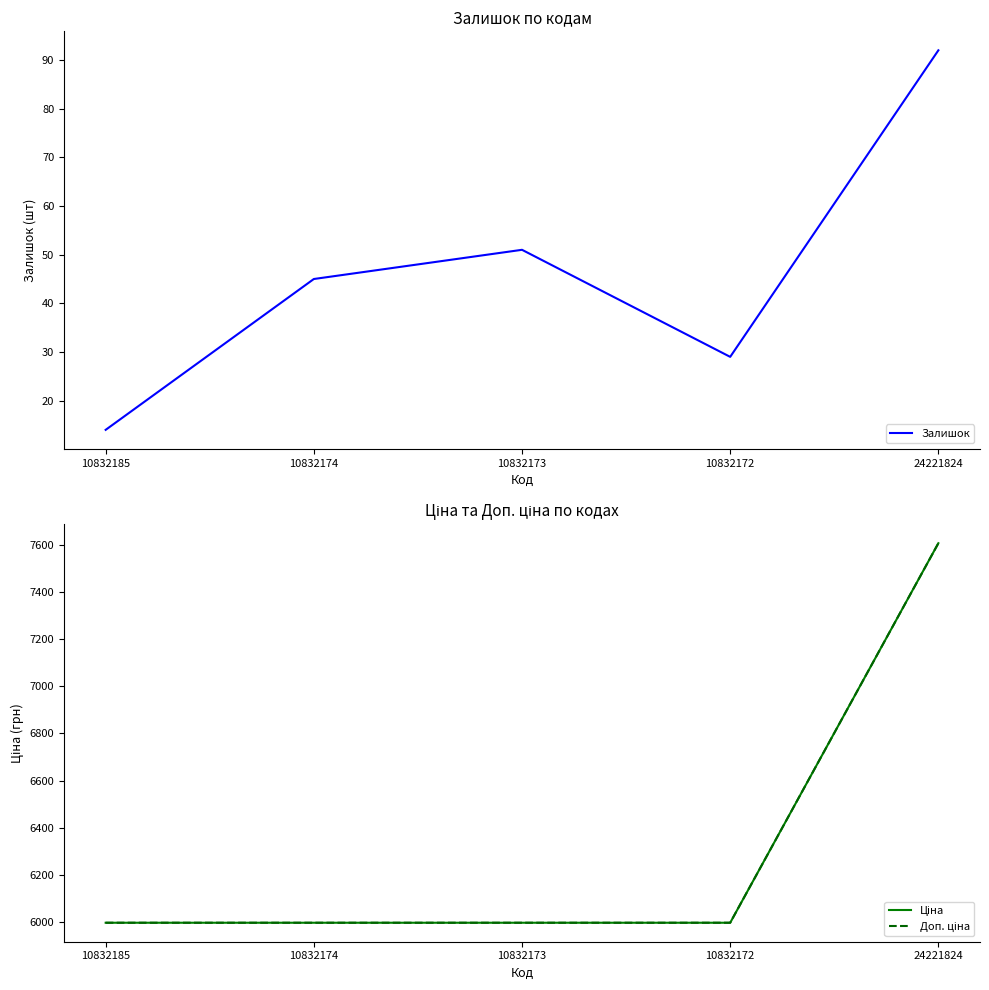

Is the value of Ціна at 10832172 greater than the value of Доп. ціна at 10832172?

No